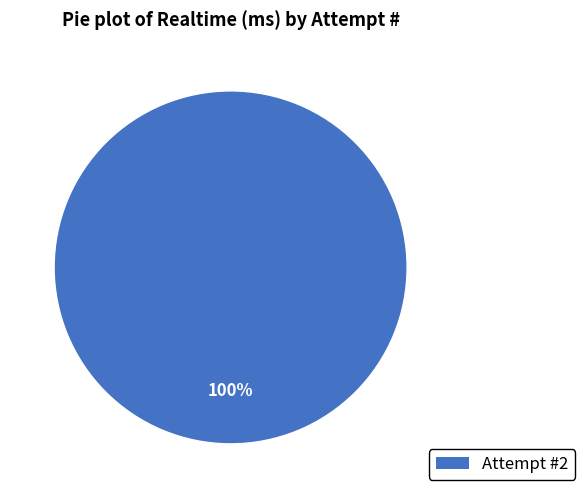

To the nearest percent, what percentage of the pie is Attempt #2?

100%